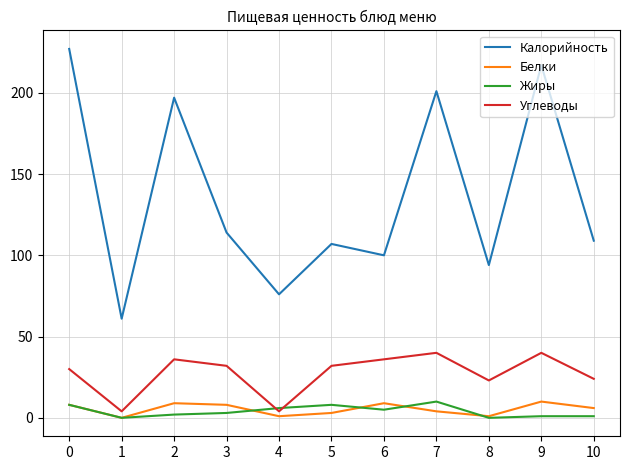

True or false: Калорийность has a value of 118 at 9.

False